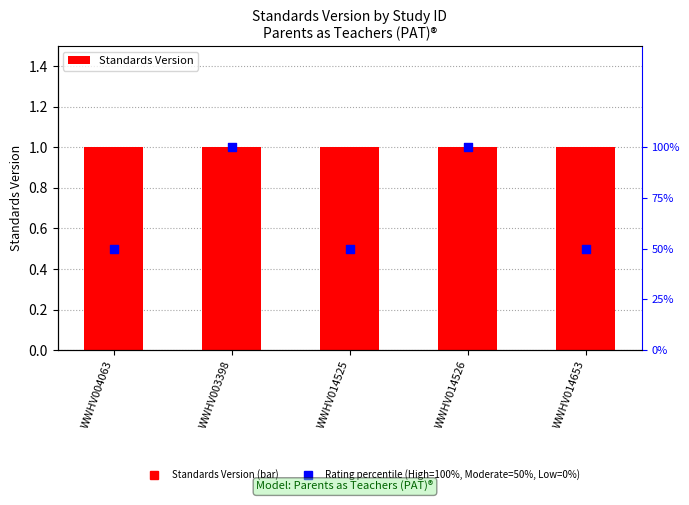

Which series reaches the minimum Y coordinate?

Standards Version